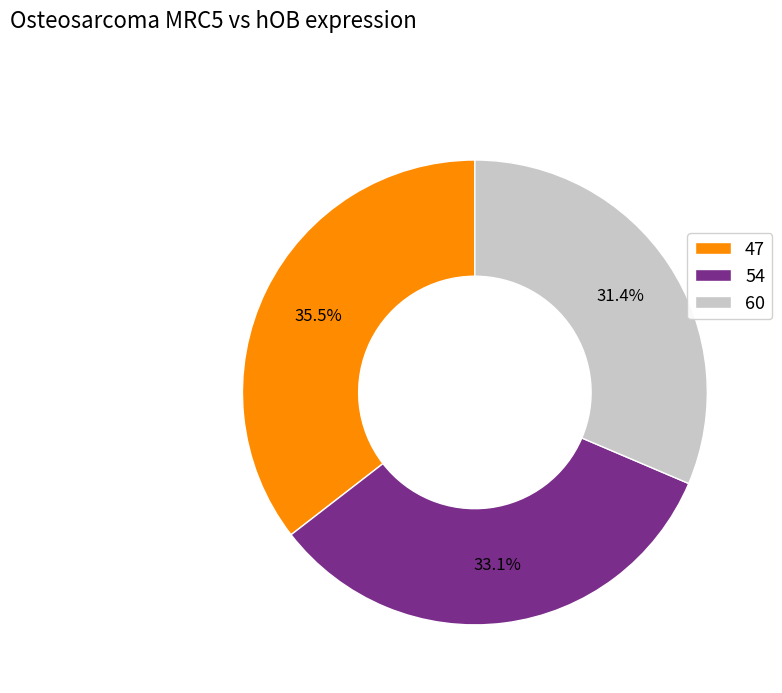

Which slice is the largest?

47